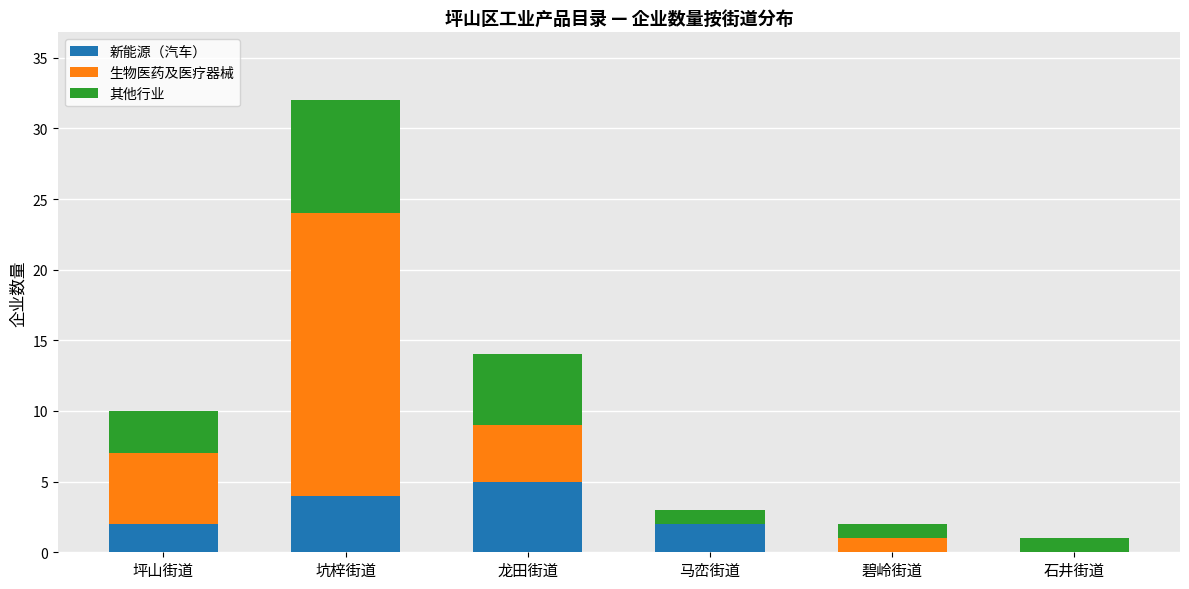

What is the total value across all series at 坪山街道?

10